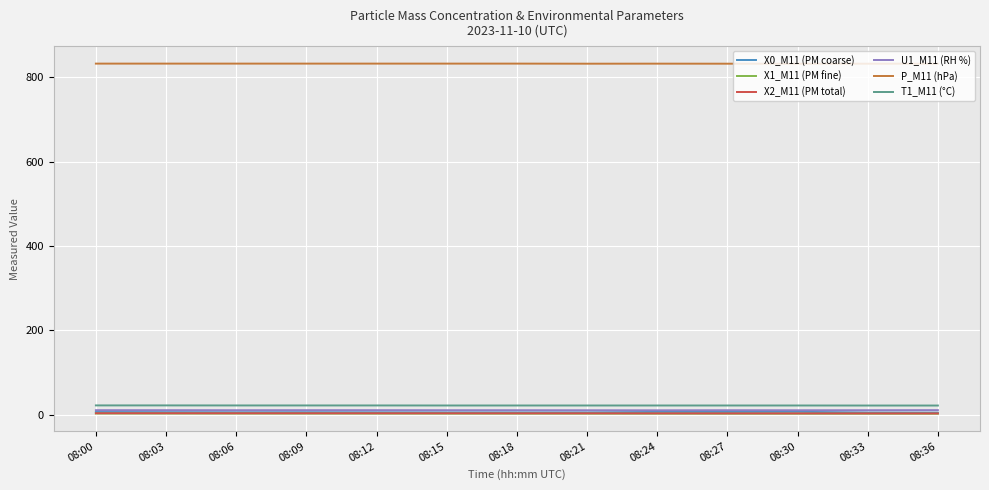

True or false: P_M11 (hPa) and X2_M11 (PM total) cross at least once.

False